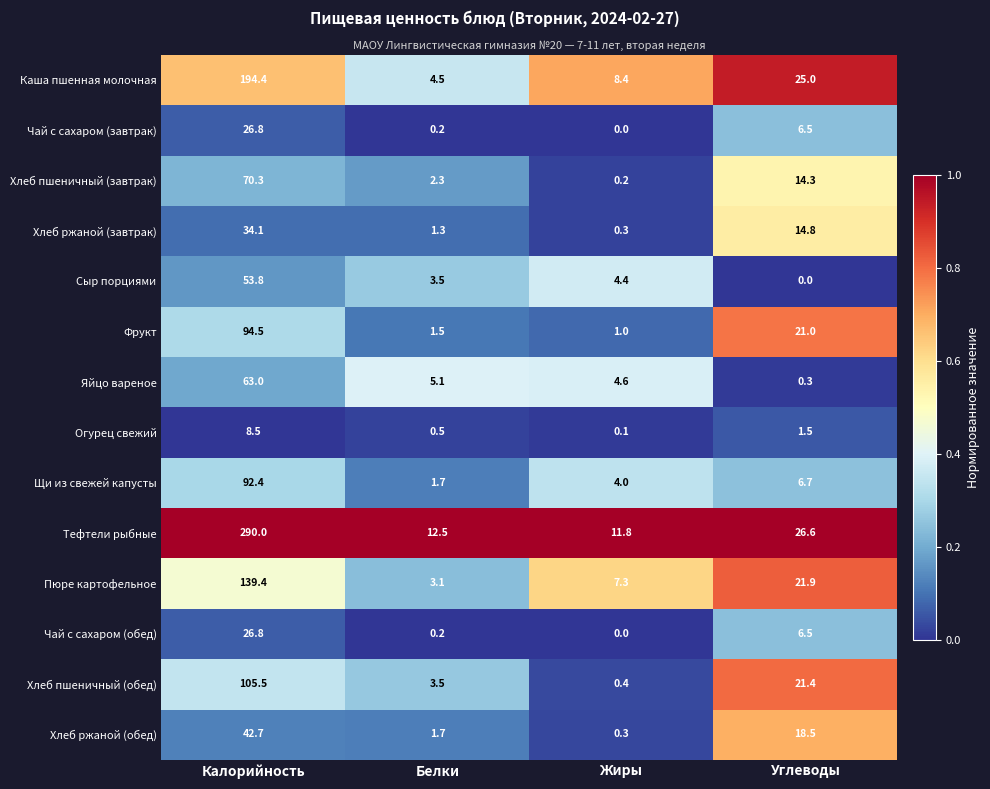

Which series has the widest spread of values?

Тефтели рыбные